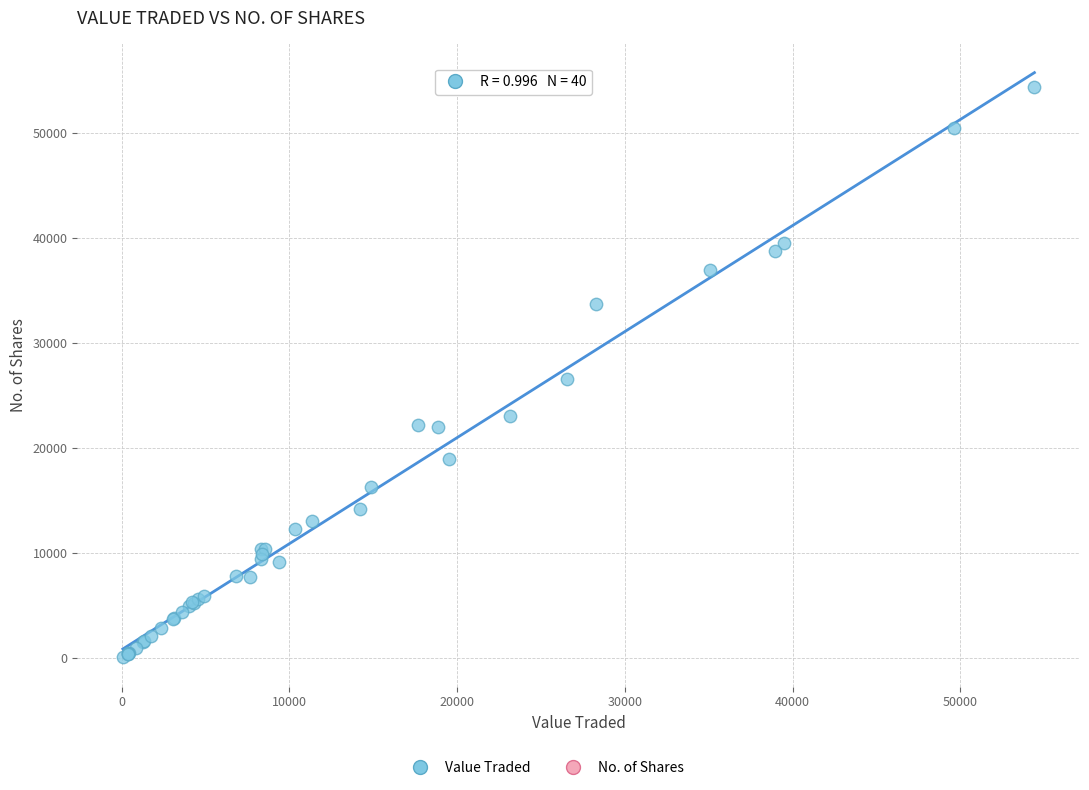

What Y value in the scatter plot is closest to 27258?

26557